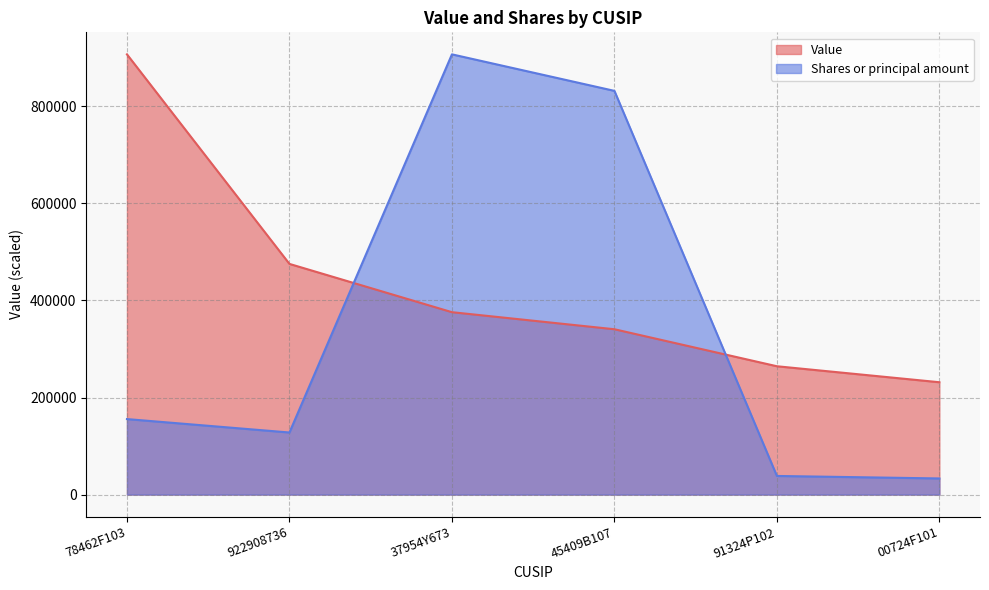

Is the value of Value at 78462F103 greater than the value of Shares or principal amount at 91324P102?

Yes